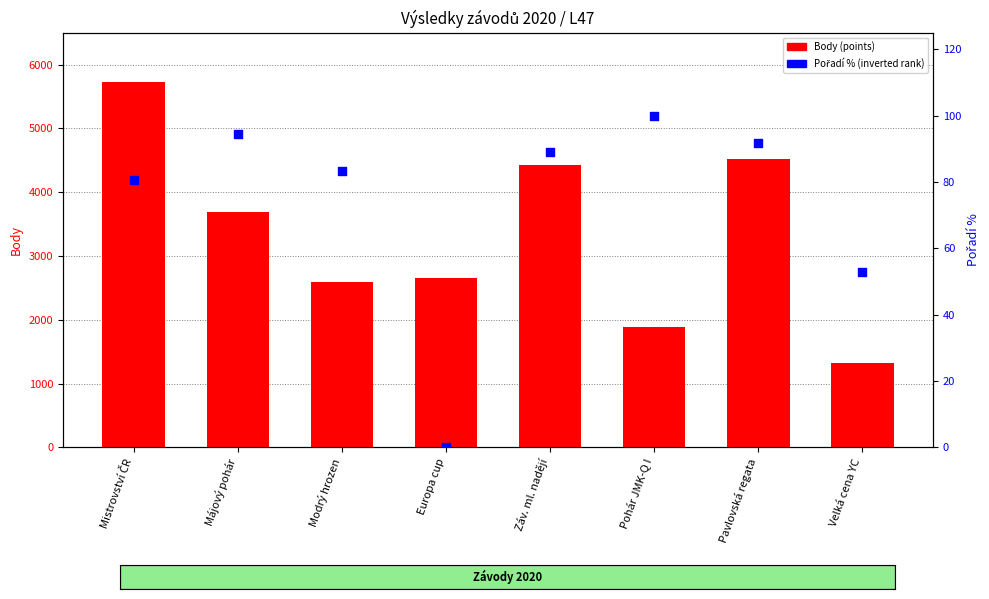

Which series contains the highest Y value?

Body (points)